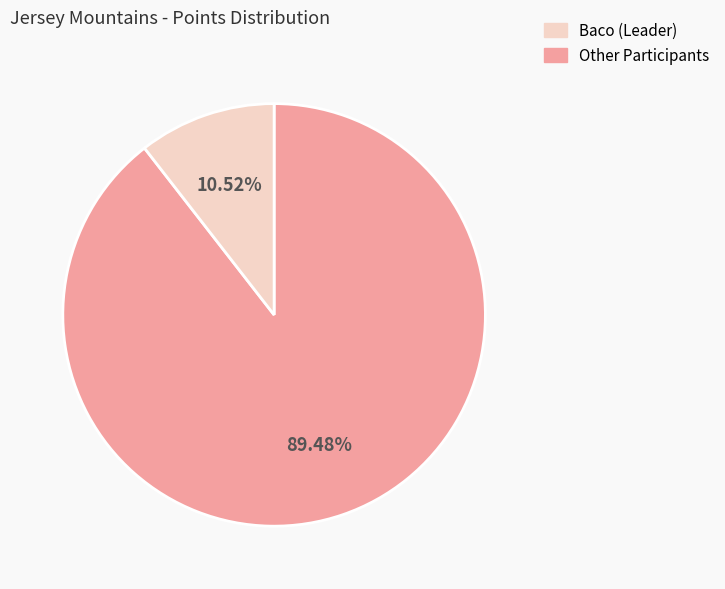

Is there a majority slice in this chart?

Yes